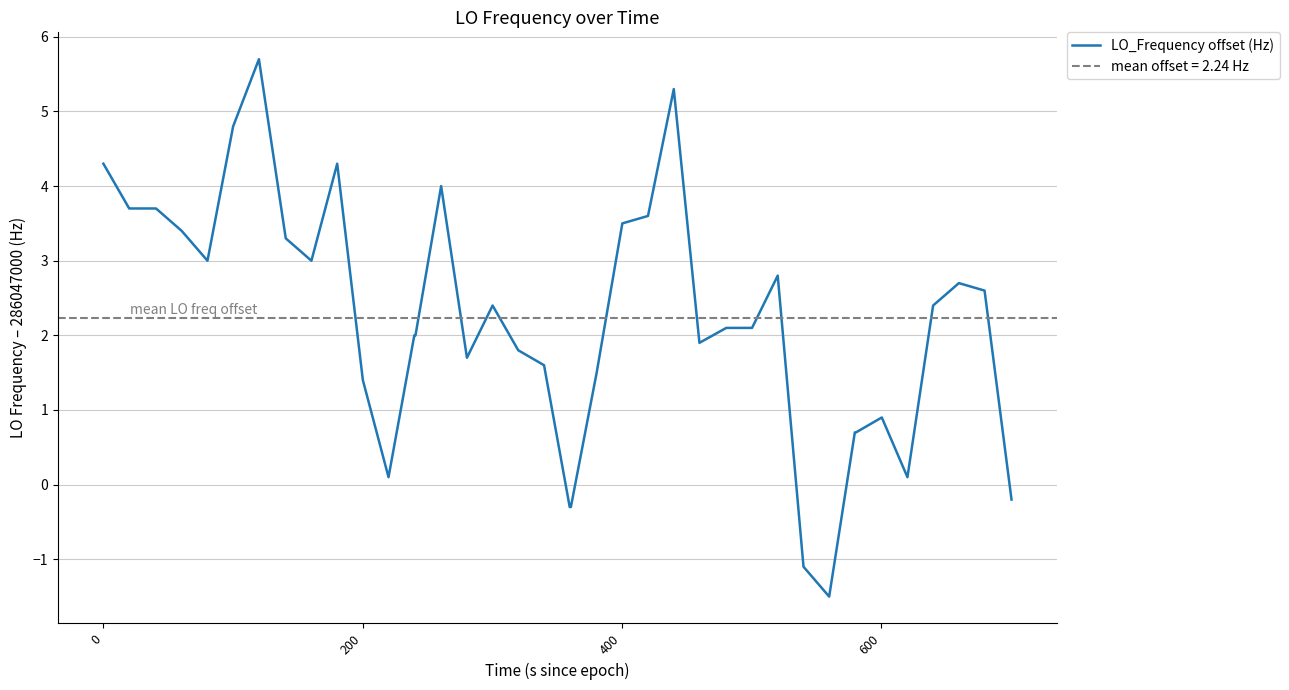

What is the maximum value for LO_Frequency offset (Hz)?

5.7